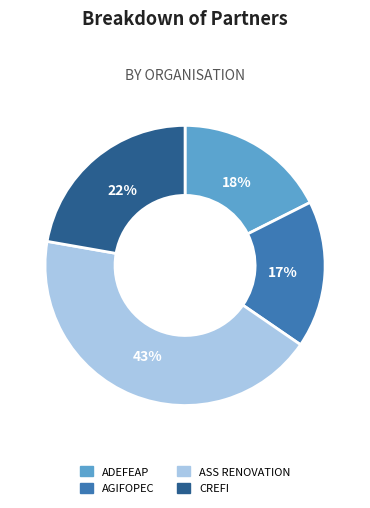

To the nearest percent, what is the average slice percentage?

25%